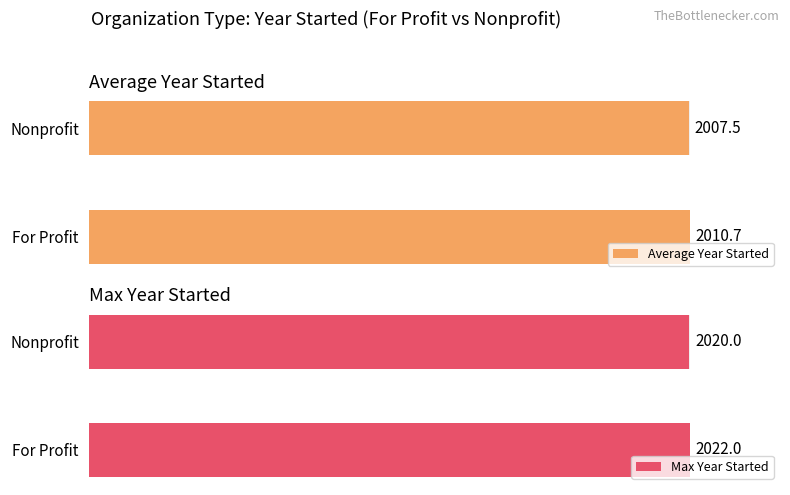

What is the value of the Max Year Started bar at the 2nd from the left?

2020.0